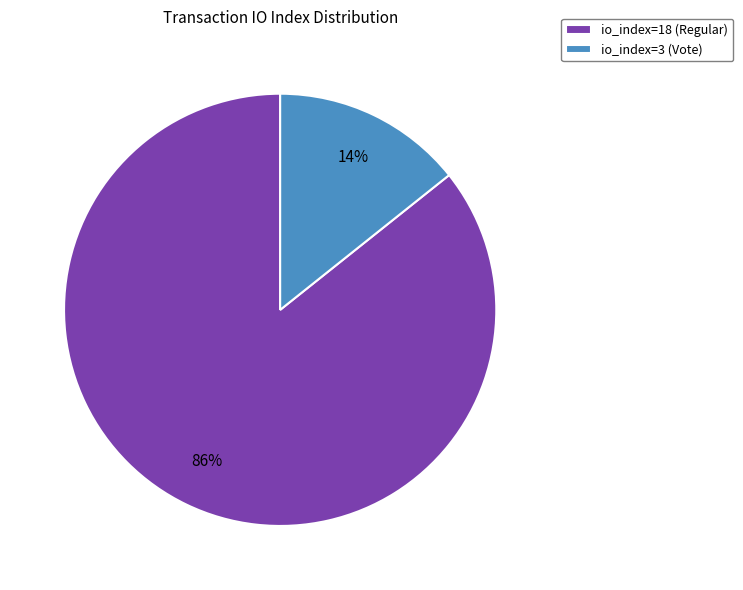

Which category has the smallest portion of the pie?

io_index=3 (Vote)